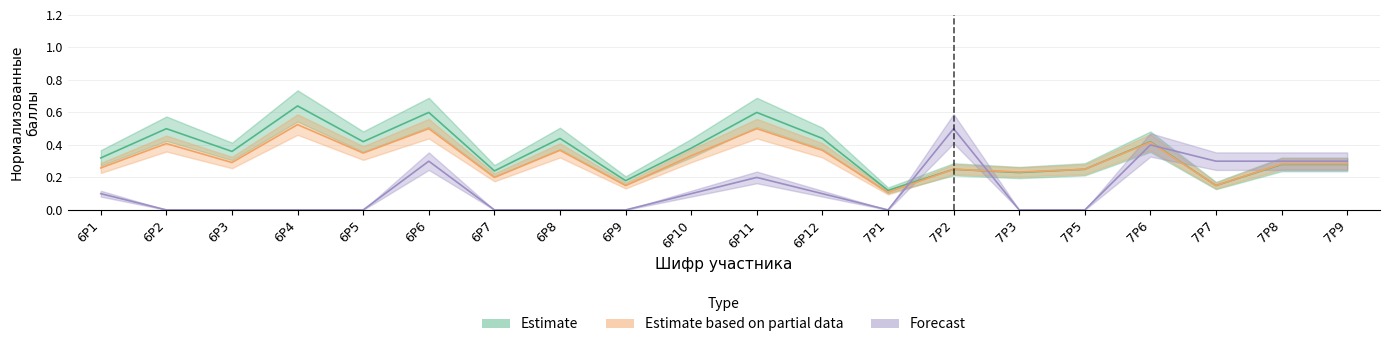

Which series changed the most between 6Р2 and 7Р7?

Эффективность участия (%)